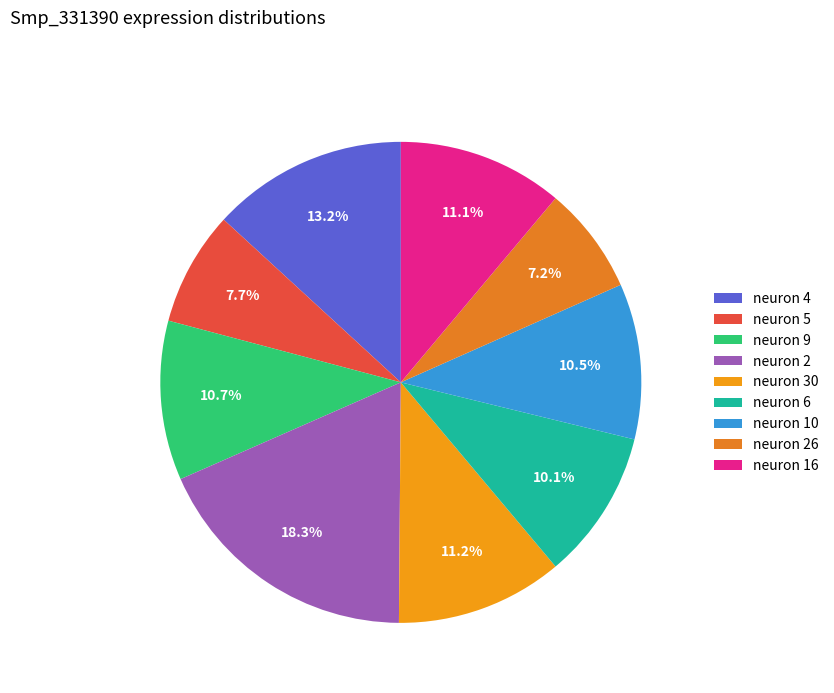

True or false: neuron 6 accounts for 10% of the total.

True